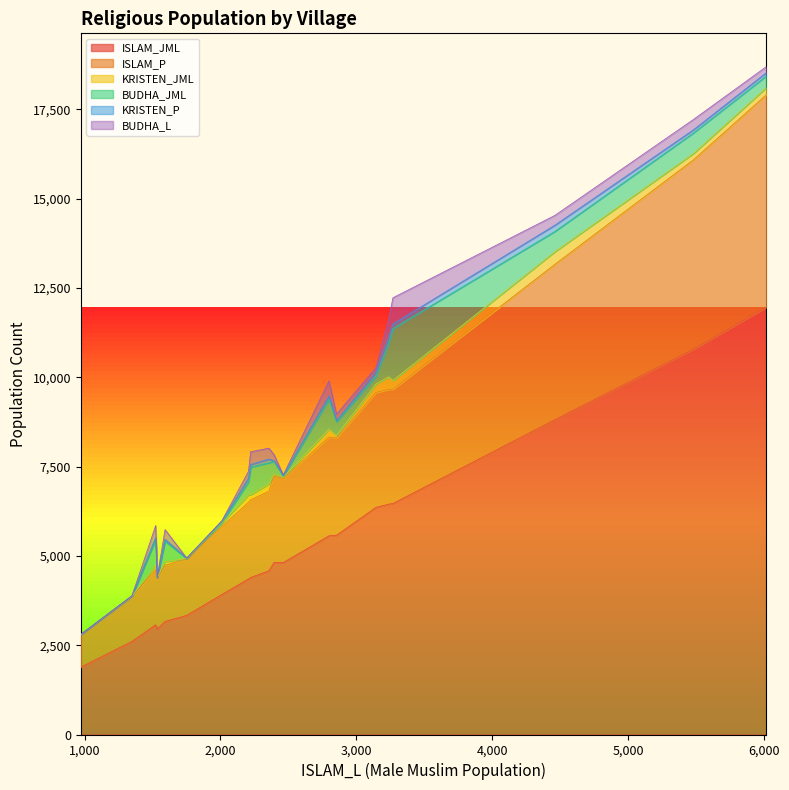

What is the lowest value of the ISLAM_JML series?

1885